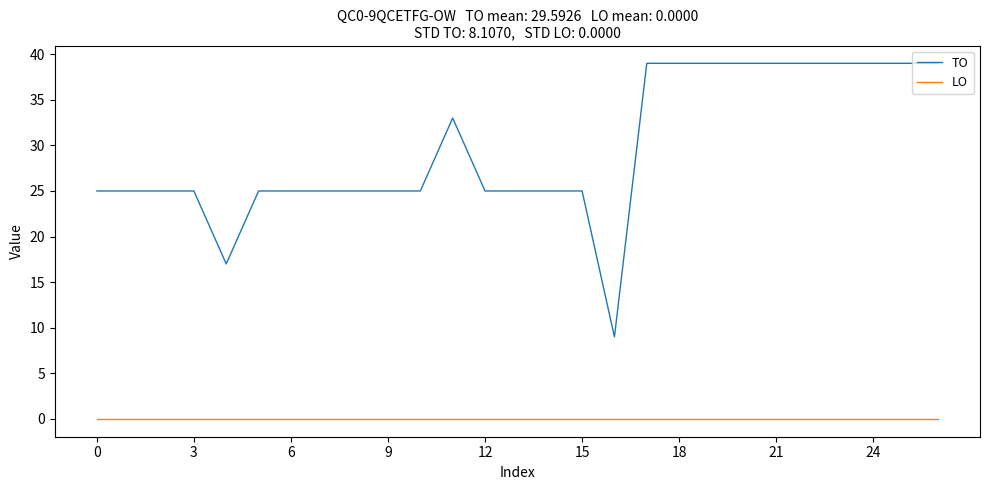

How many distinct data groups are displayed?

2